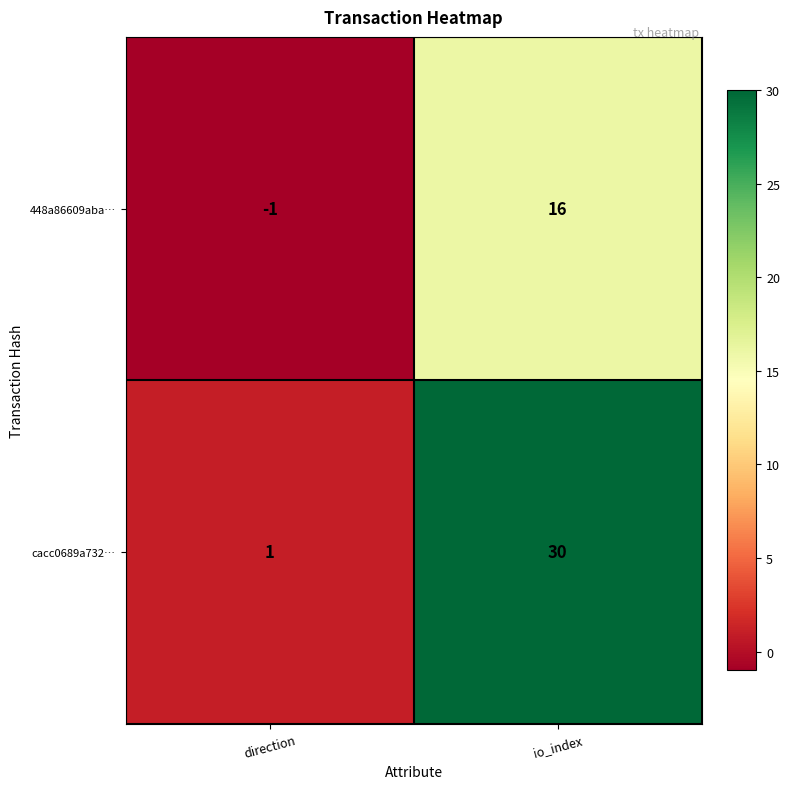

At which category is the sum across all series the highest?

io_index